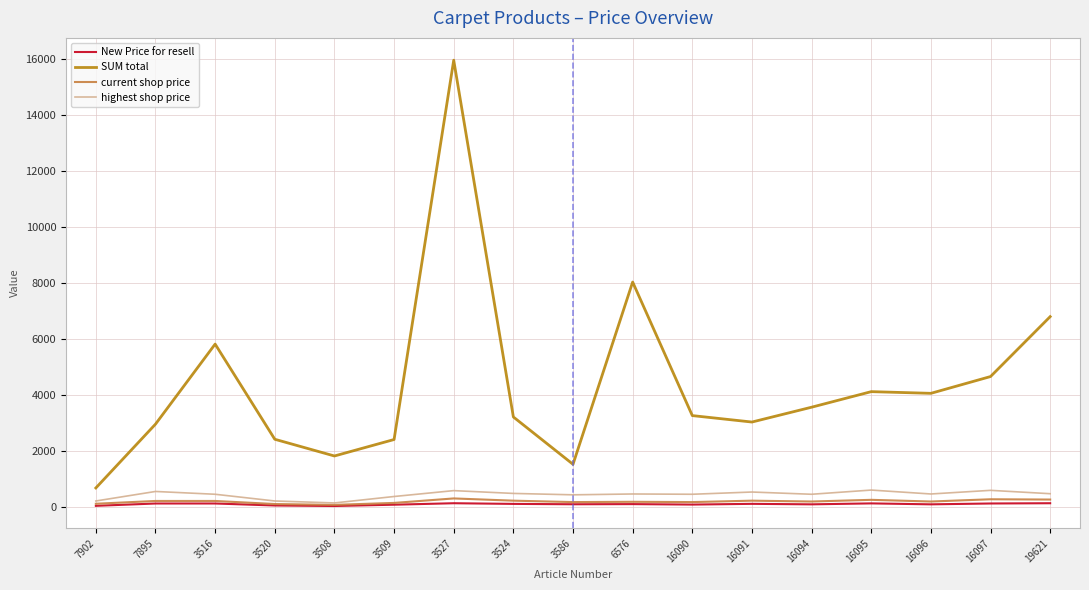

Is it true that New Price for resell equals 115.0 at 3524?

True